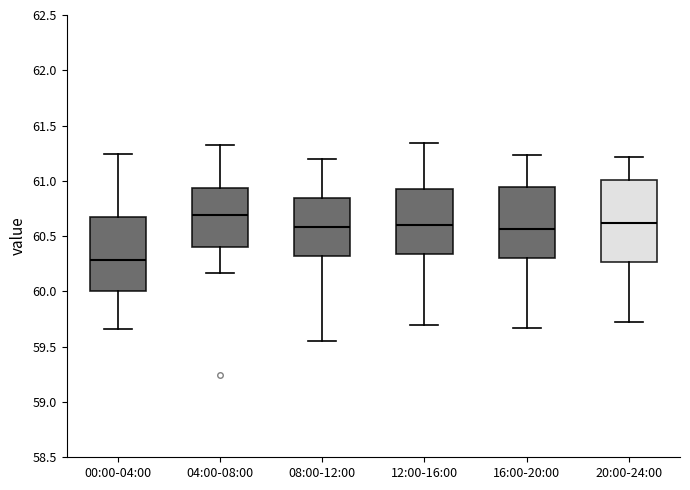

Reading left to right, read every box against the y-axis: the position of its median line, the range the box covers, and the ends of its whiskers. The values are not printed on the chart, so give them approximately, as read against the axis.

00:00-04:00: median 60.30, box 60.00 to 60.65, whiskers 59.65 to 61.25
04:00-08:00: median 60.70, box 60.40 to 60.95, whiskers 60.15 to 61.30
08:00-12:00: median 60.60, box 60.30 to 60.85, whiskers 59.55 to 61.20
12:00-16:00: median 60.60, box 60.35 to 60.95, whiskers 59.70 to 61.35
16:00-20:00: median 60.55, box 60.30 to 60.95, whiskers 59.65 to 61.25
20:00-24:00: median 60.60, box 60.25 to 61.00, whiskers 59.70 to 61.20